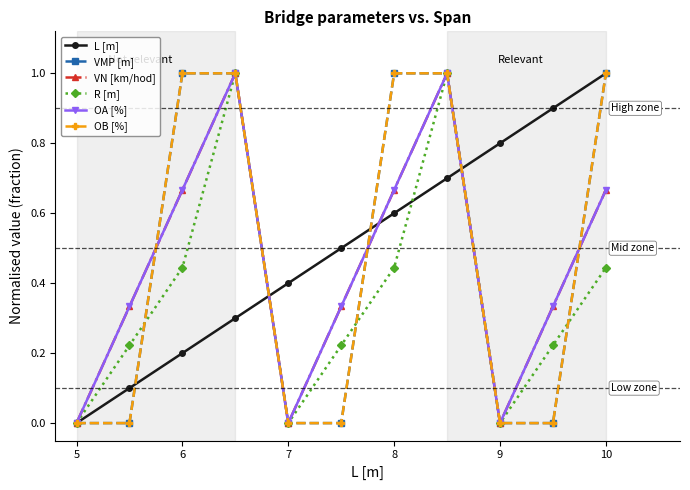

Which series has the largest range (max minus min)?

L [m]